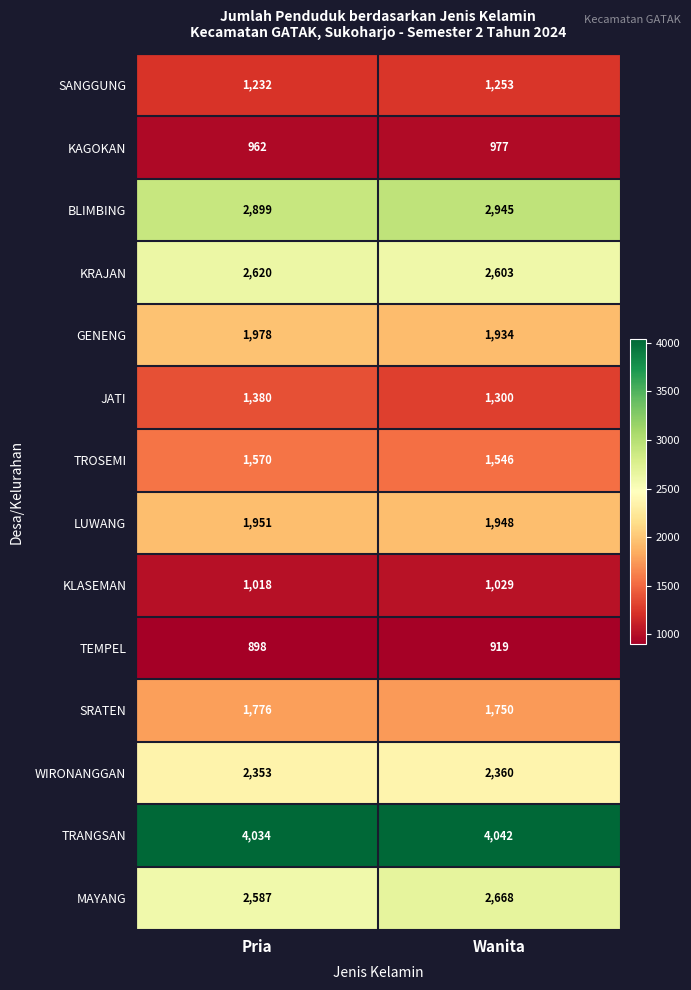

Is it true that LUWANG equals 550 at Wanita?

False